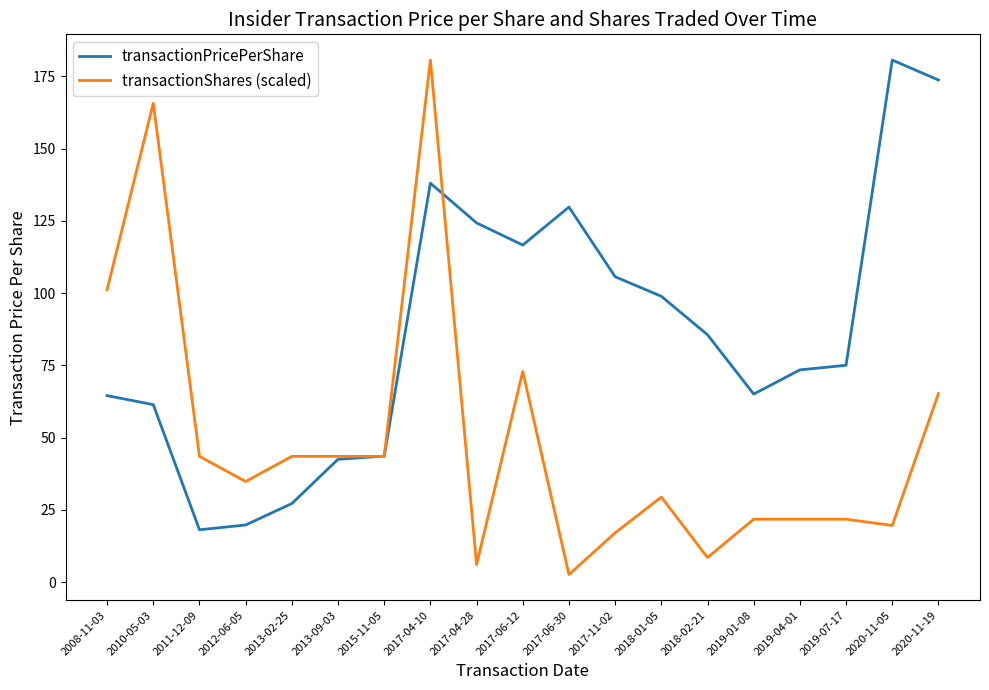

What is the sum of the transactionShares (scaled) values at 2020-11-19 and 2017-04-28?

71.3